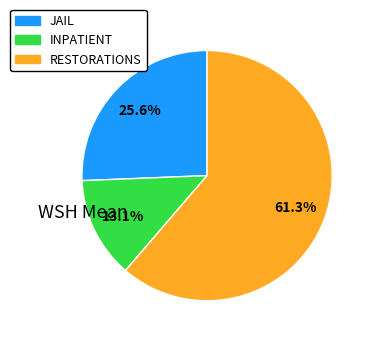

To the nearest percent, what is the difference between the largest and smallest slice percentages?

48%